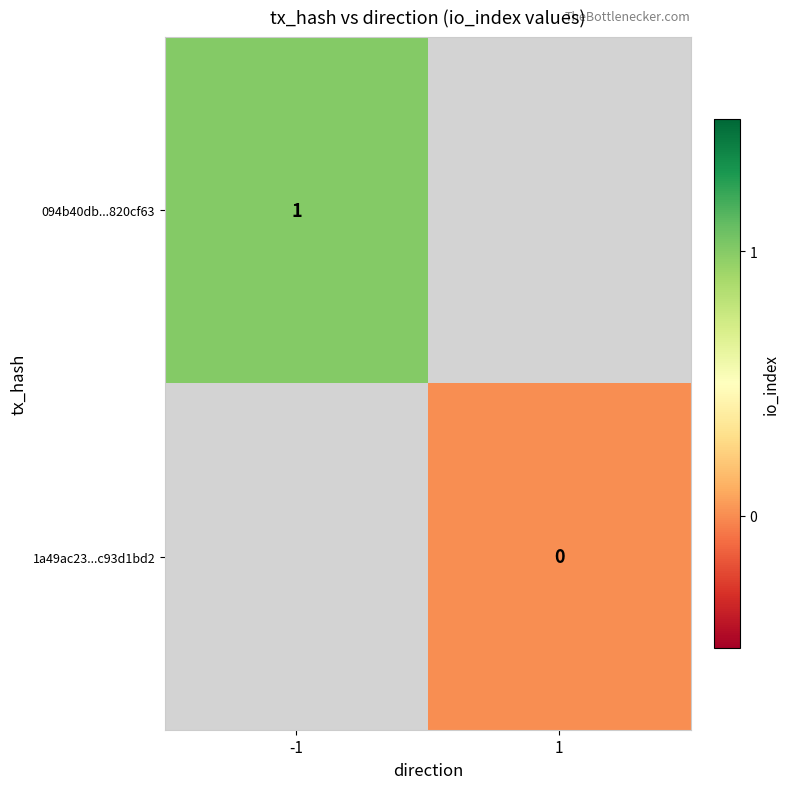

The value of 094b40db...820cf63 at -1 is 1. True or false?

True